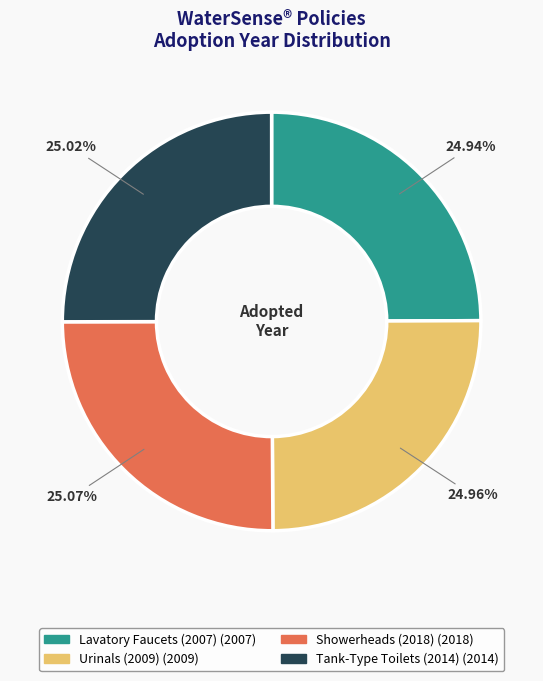

Approximately how many times larger is the value at Lavatory Faucets (2007) compared to Tank-Type Toilets (2014)?

1.0